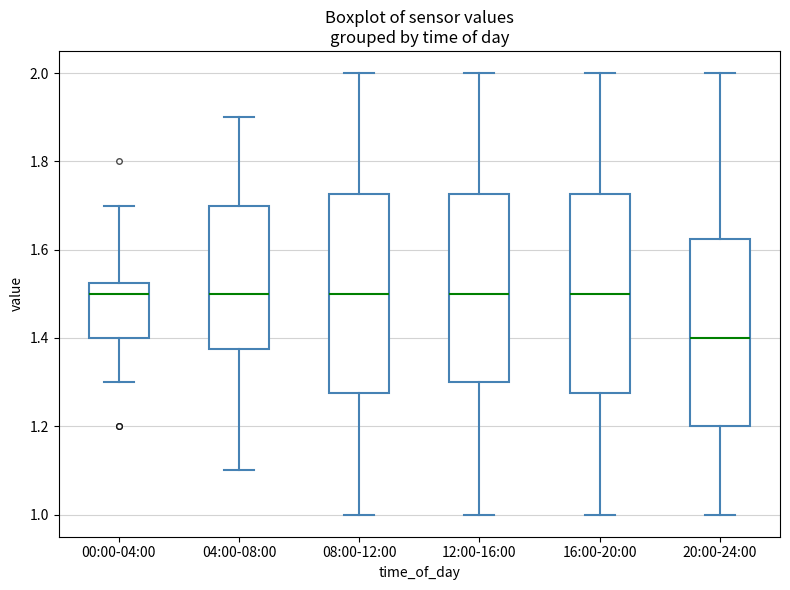

Reading left to right, read every box against the y-axis: the position of its median line, the range the box covers, and the ends of its whiskers. The values are not printed on the chart, so give them approximately, as read against the axis.

00:00-04:00: median 1.50, box 1.40 to 1.52, whiskers 1.30 to 1.70
04:00-08:00: median 1.50, box 1.38 to 1.70, whiskers 1.10 to 1.90
08:00-12:00: median 1.50, box 1.28 to 1.72, whiskers 1.00 to 2.00
12:00-16:00: median 1.50, box 1.30 to 1.72, whiskers 1.00 to 2.00
16:00-20:00: median 1.50, box 1.28 to 1.72, whiskers 1.00 to 2.00
20:00-24:00: median 1.40, box 1.20 to 1.62, whiskers 1.00 to 2.00